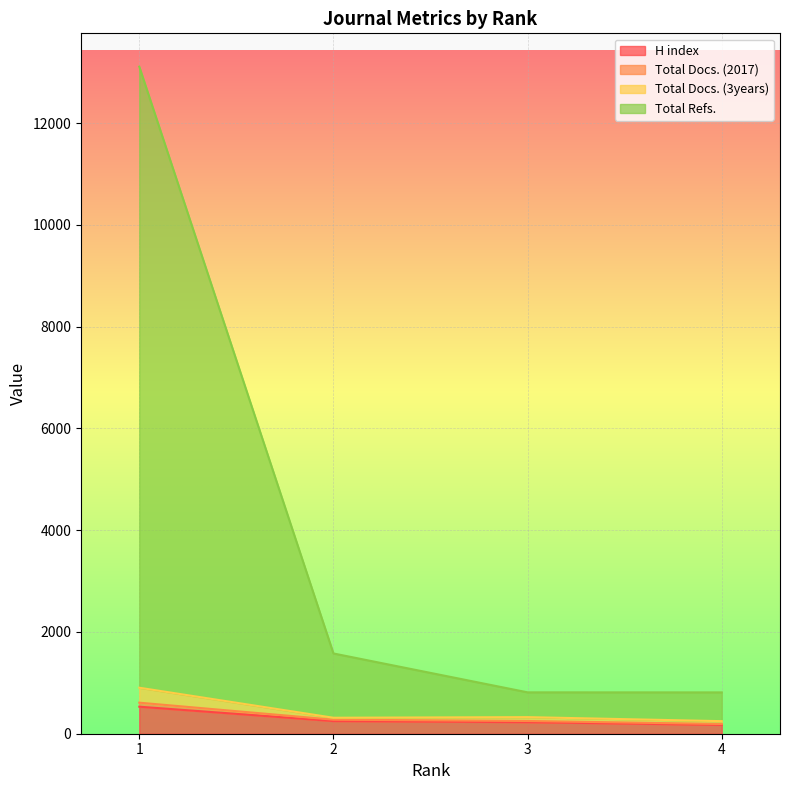

How many data points does each series have?

4